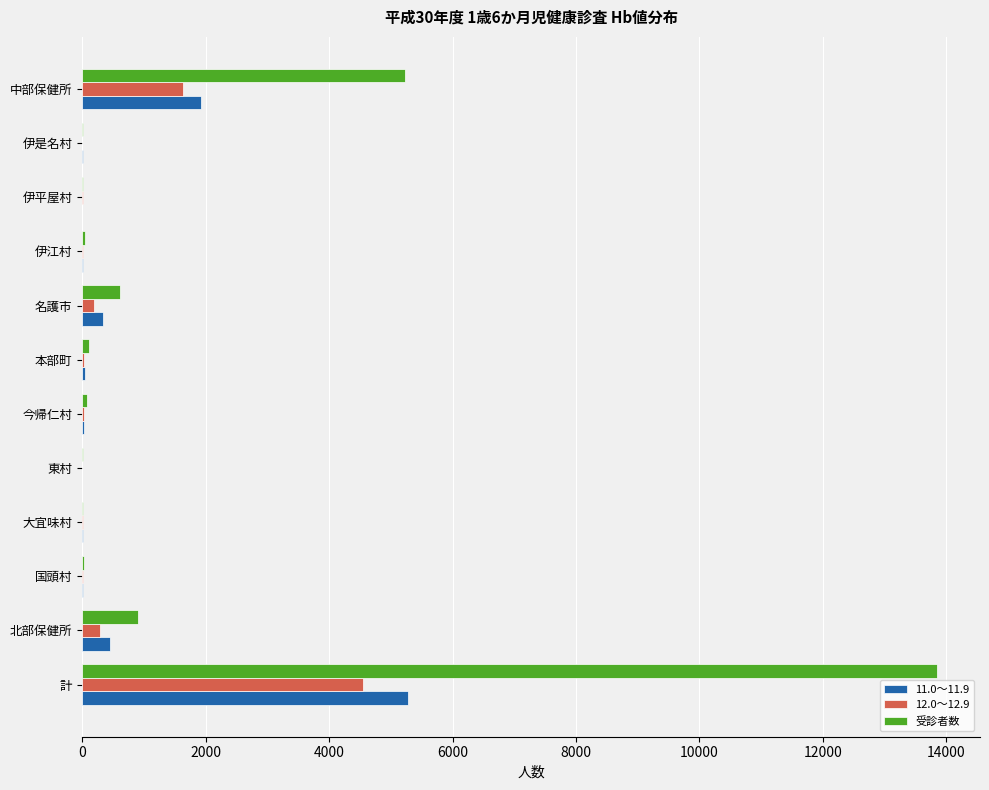

Where is 受診者数 nearest to the value 6931?

中部保健所